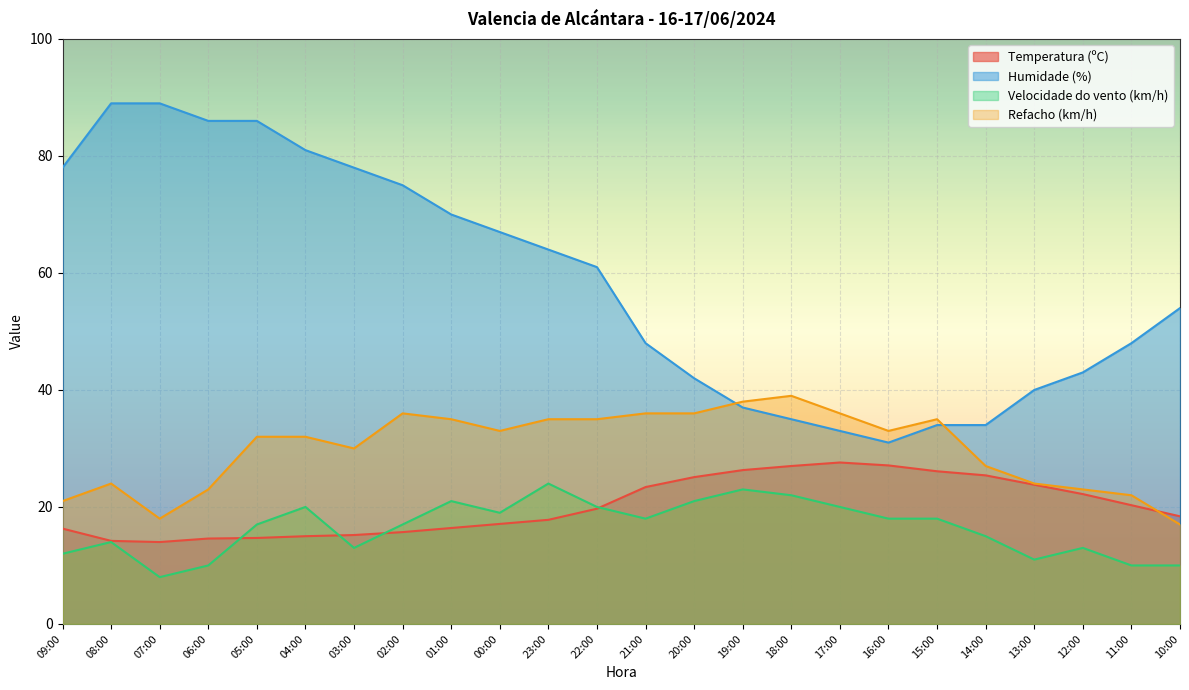

Rank the categories by Temperatura (ºC) value from highest to lowest.

17:00, 16:00, 18:00, 19:00, 15:00, 14:00, 20:00, 13:00, 21:00, 12:00, 11:00, 22:00, 10:00, 23:00, 00:00, 01:00, 09:00, 02:00, 03:00, 04:00, 05:00, 06:00, 08:00, 07:00